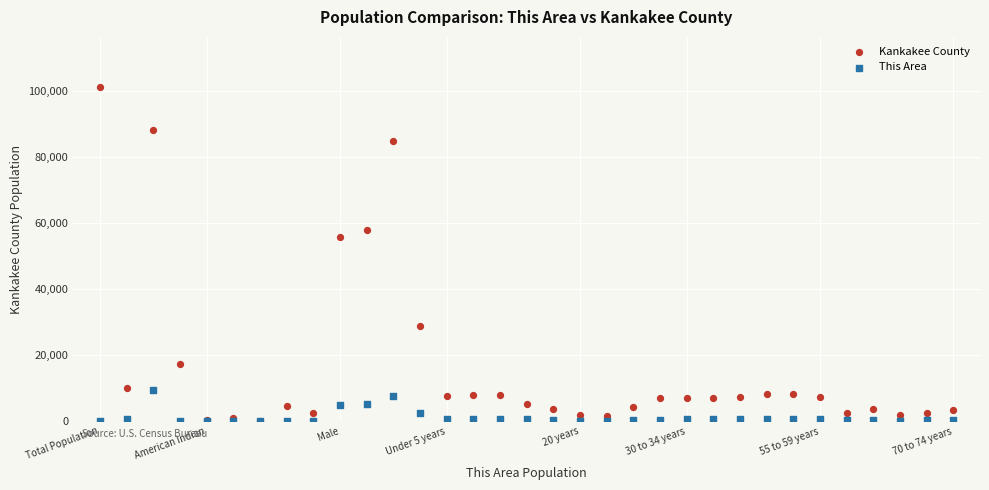

In the Kankakee County series, what Y value is closest to 50573?

55731